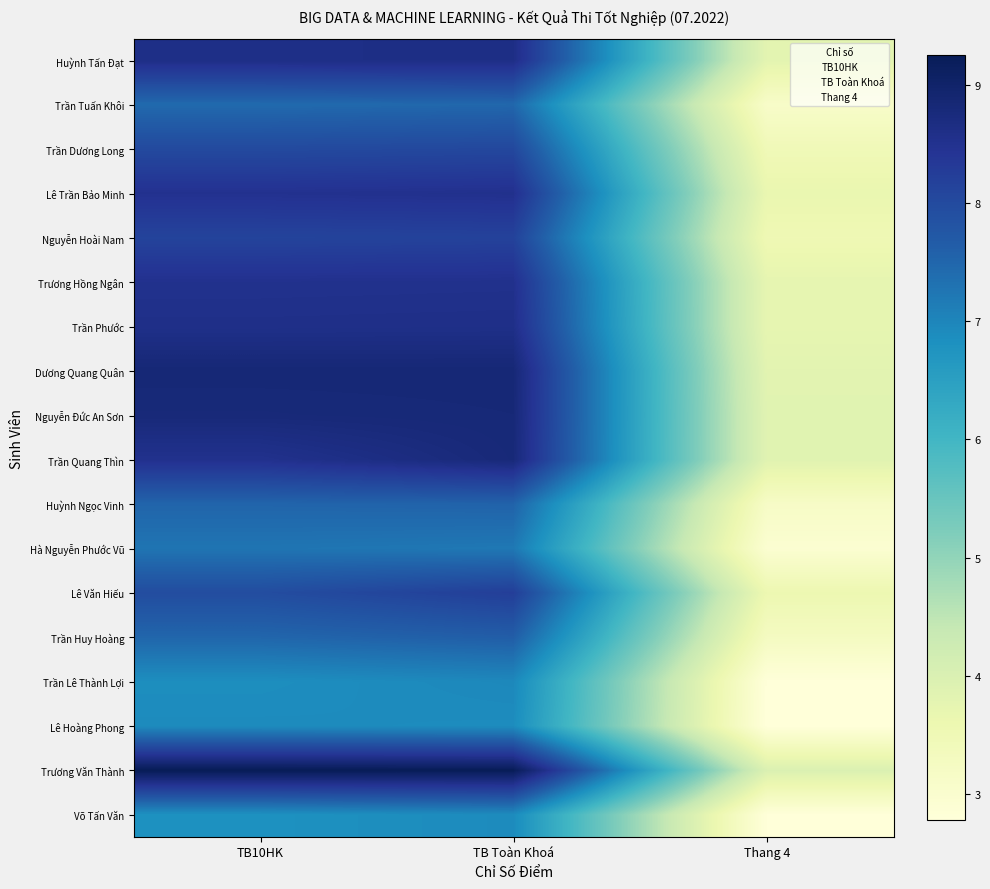

Reading left to right, transcribe all the data shown in this chart.

Huỳnh Tấn Đạt: TB10HK=8.6	TB Toàn Khoá=8.6	Thang 4=3.8
Trần Tuấn Khôi: TB10HK=7.4	TB Toàn Khoá=7.5	Thang 4=3.1
Trần Dương Long: TB10HK=8.0	TB Toàn Khoá=8.1	Thang 4=3.5
Lê Trần Bảo Minh: TB10HK=8.5	TB Toàn Khoá=8.5	Thang 4=3.7
Nguyễn Hoài Nam: TB10HK=8.1	TB Toàn Khoá=8.2	Thang 4=3.5
Trương Hồng Ngân: TB10HK=8.5	TB Toàn Khoá=8.5	Thang 4=3.7
Trần Phước: TB10HK=8.6	TB Toàn Khoá=8.6	Thang 4=3.7
Dương Quang Quân: TB10HK=8.8	TB Toàn Khoá=8.8	Thang 4=3.8
Nguyễn Đức An Sơn: TB10HK=8.8	TB Toàn Khoá=8.8	Thang 4=3.9
Trần Quang Thìn: TB10HK=8.5	TB Toàn Khoá=8.8	Thang 4=3.9
Huỳnh Ngọc Vinh: TB10HK=7.5	TB Toàn Khoá=7.5	Thang 4=3.2
Hà Nguyễn Phước Vũ: TB10HK=7.3	TB Toàn Khoá=7.2	Thang 4=3.0
Lê Văn Hiếu: TB10HK=8.0	TB Toàn Khoá=8.2	Thang 4=3.6
Trần Huy Hoàng: TB10HK=7.5	TB Toàn Khoá=7.6	Thang 4=3.3
Trần Lê Thành Lợi: TB10HK=6.9	TB Toàn Khoá=7.0	Thang 4=2.8
Lê Hoàng Phong: TB10HK=6.9	TB Toàn Khoá=6.9	Thang 4=2.8
Trương Văn Thành: TB10HK=9.2	TB Toàn Khoá=9.2	Thang 4=4.0
Võ Tấn Văn: TB10HK=6.8	TB Toàn Khoá=6.9	Thang 4=2.8